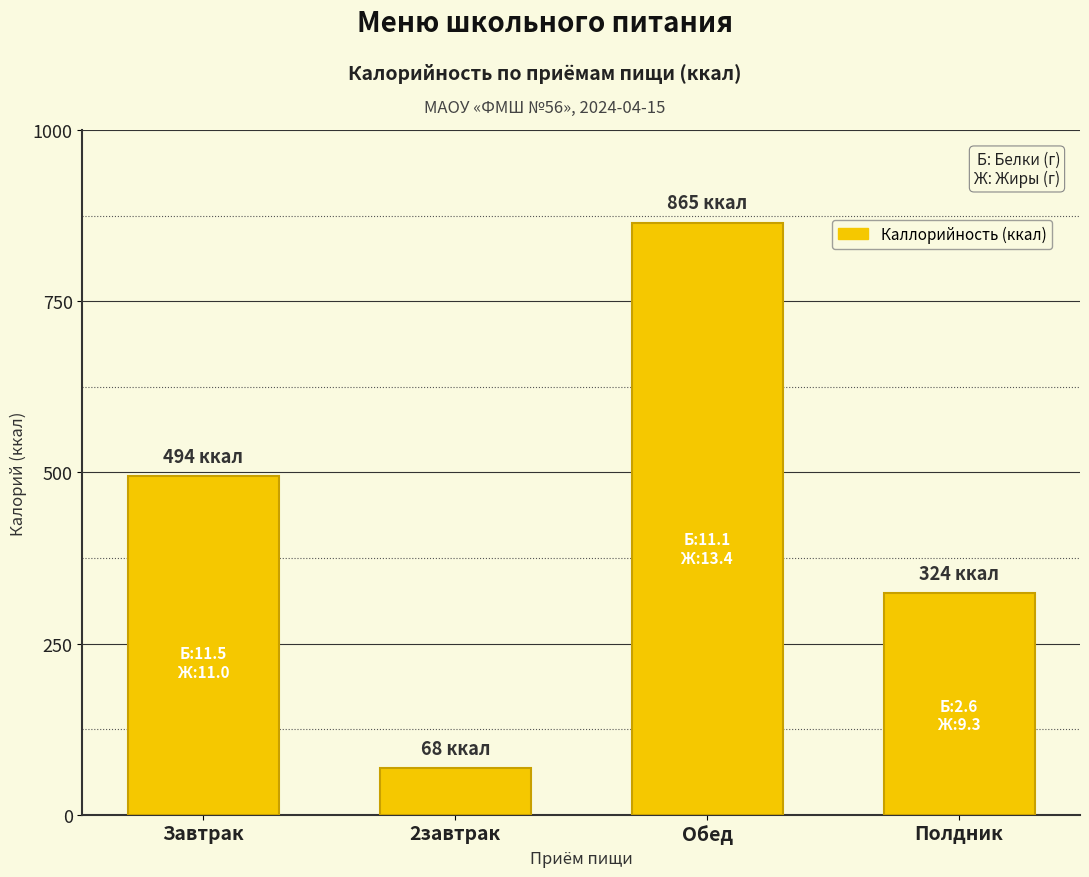

Reading left to right, transcribe all the data shown in this chart.

Завтрак=494.3	2завтрак=68.0	Обед=864.5	Полдник=324.0